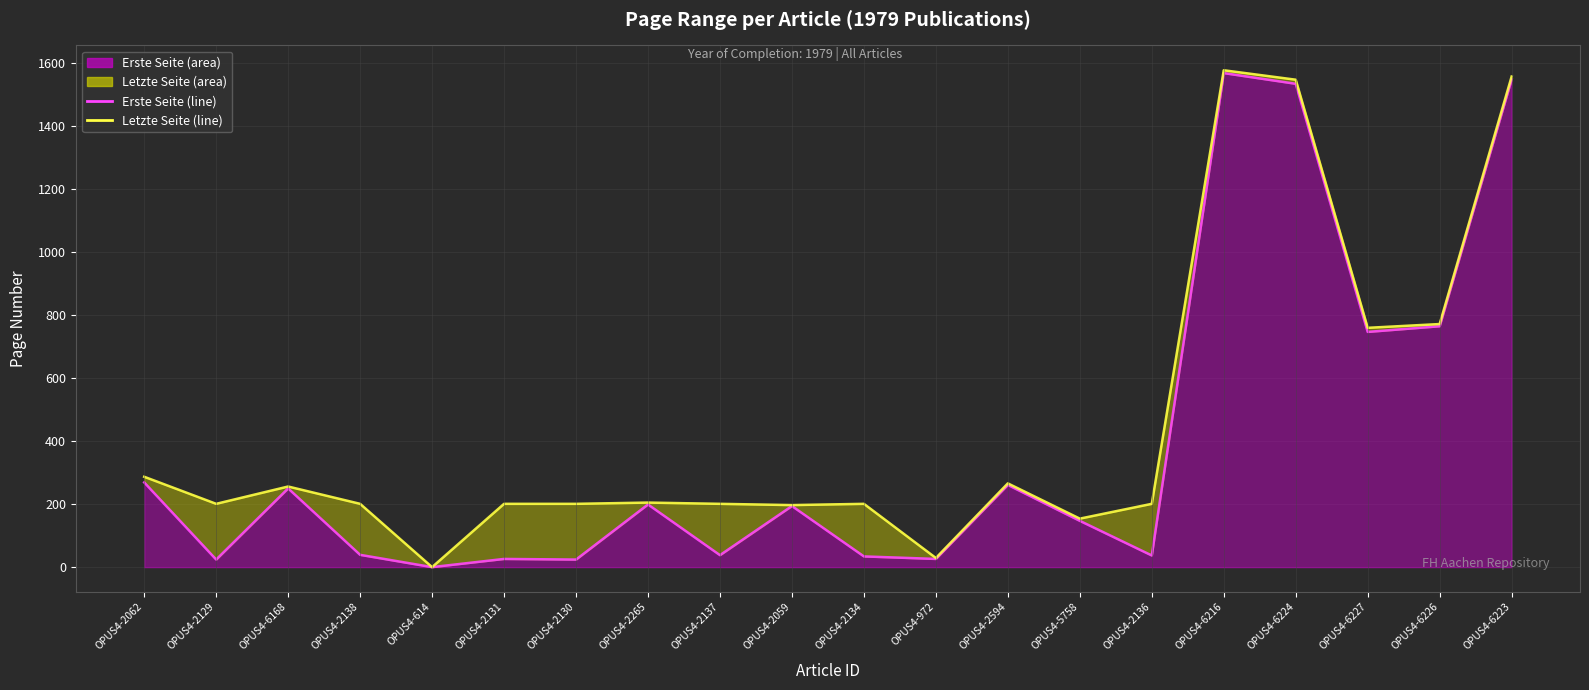

True or false: Letzte Seite (line) and Erste Seite (line) cross at least once.

False